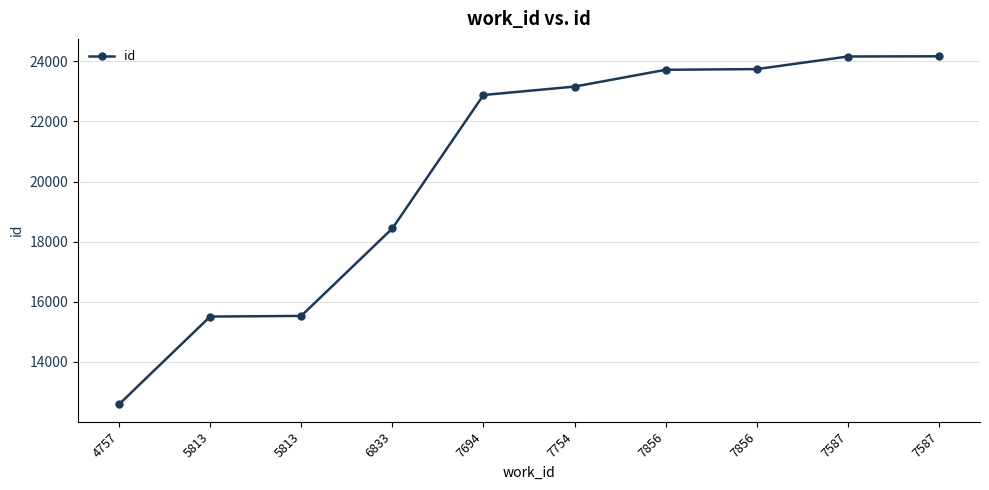

How many lines are shown in the chart?

1